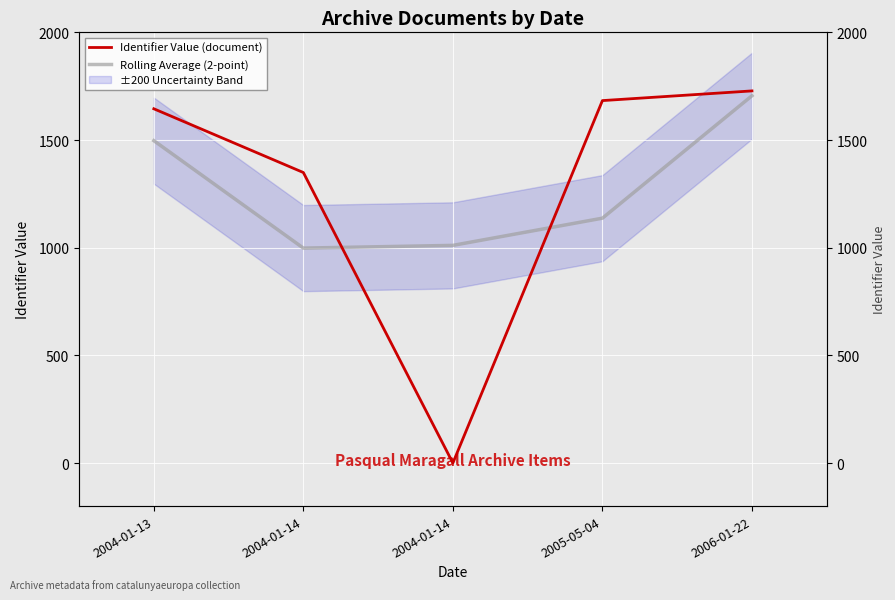

What is the average value of the Identifier Value (document) series?

1281.0